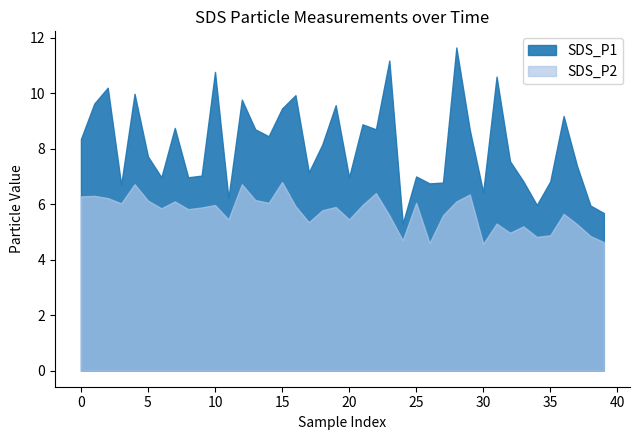

How many lines are shown in the chart?

2